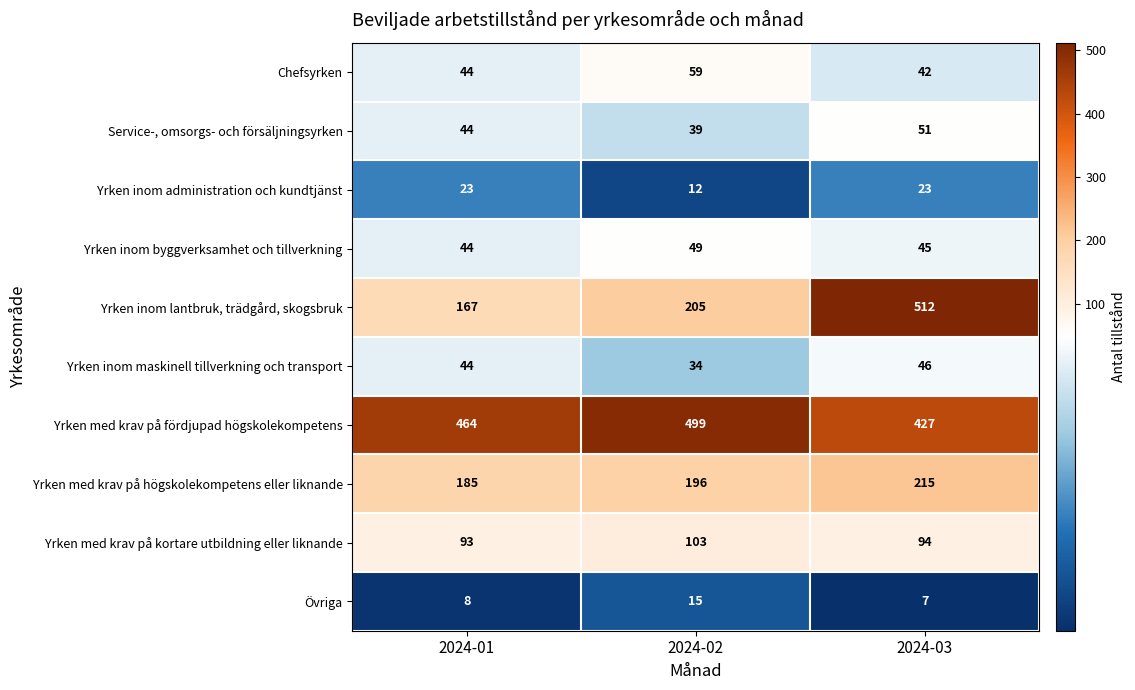

Where is Chefsyrken nearest to the value 50?

2024-01